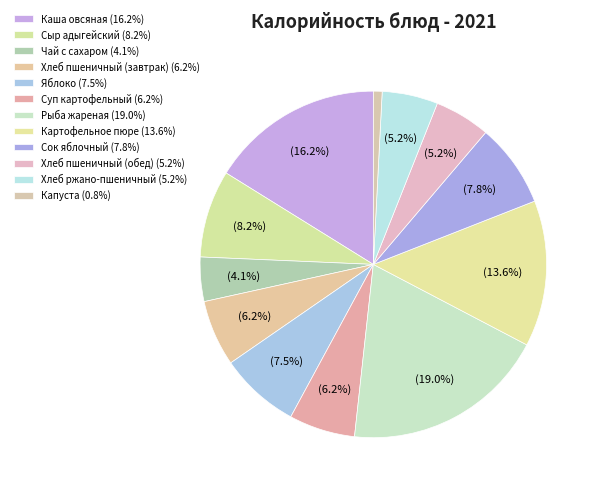

How many slices are in this pie chart?

12